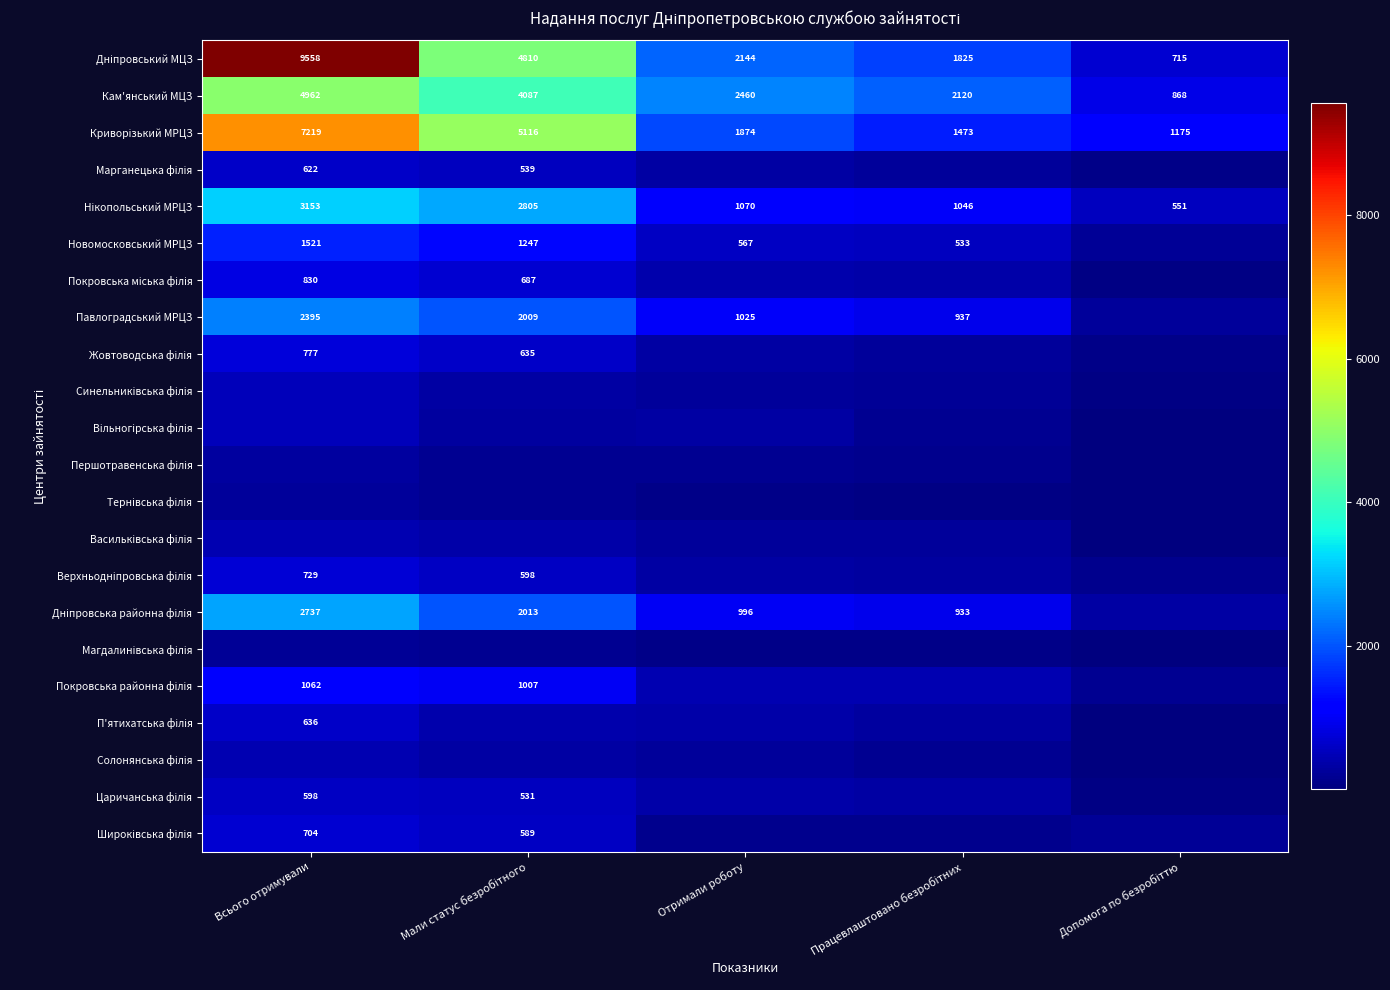

At which category is the sum across all series the highest?

Всього отримували